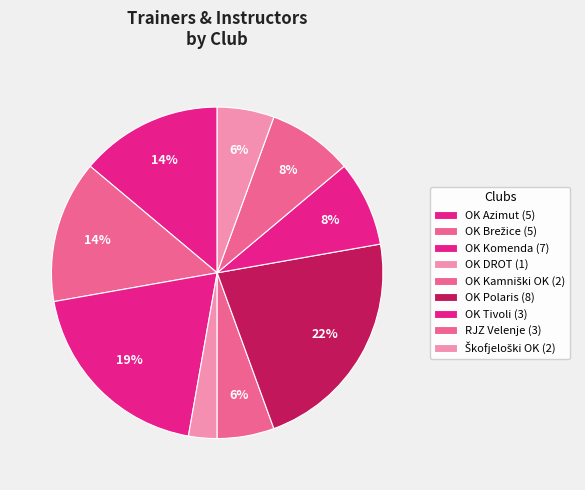

Count the number of slices in the pie.

9